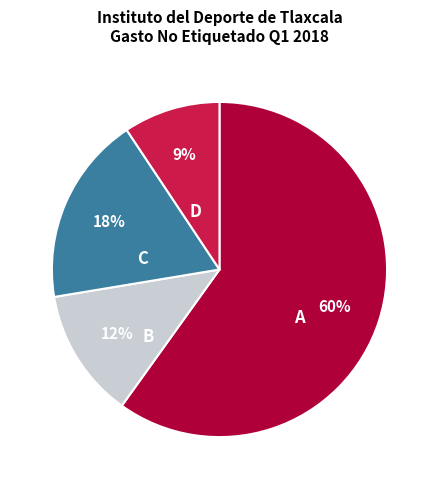

To the nearest percent, what is the average slice percentage?

25%